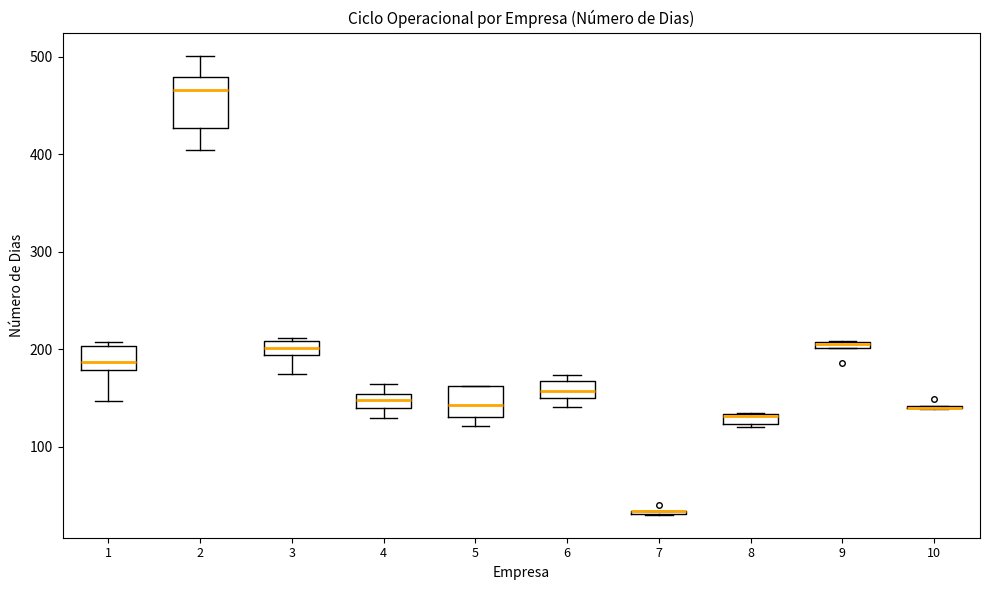

Where is the lower edge of the box at x = 8 on the y-axis? The values are not printed on the chart, so give them approximately, as read against the axis.

120